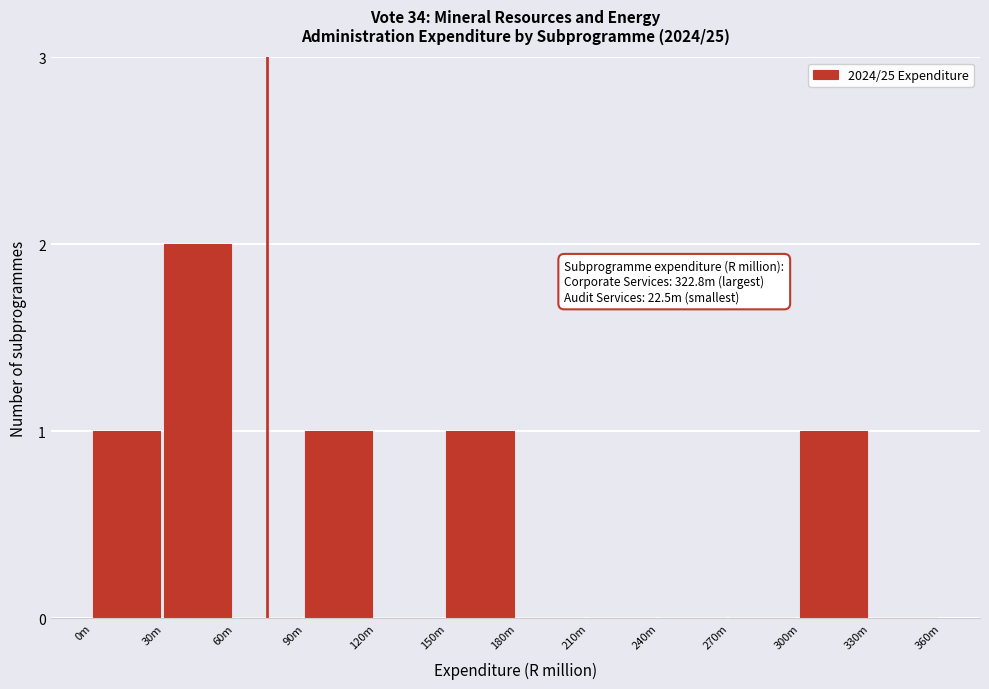

Reading left to right, extract all data points from this chart.

0m=1	30m=2	60m=0	90m=1	120m=0	150m=1	180m=0	210m=0	240m=0	270m=0	300m=1	330m=0